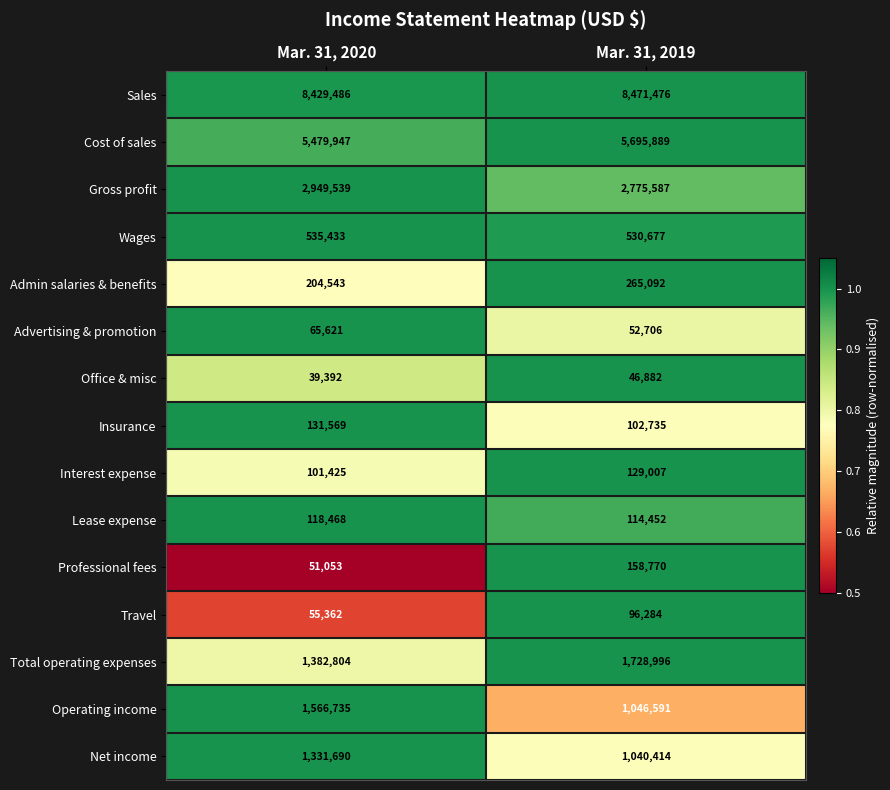

Rank the categories by Operating income value from lowest to highest.

Mar. 31, 2019, Mar. 31, 2020